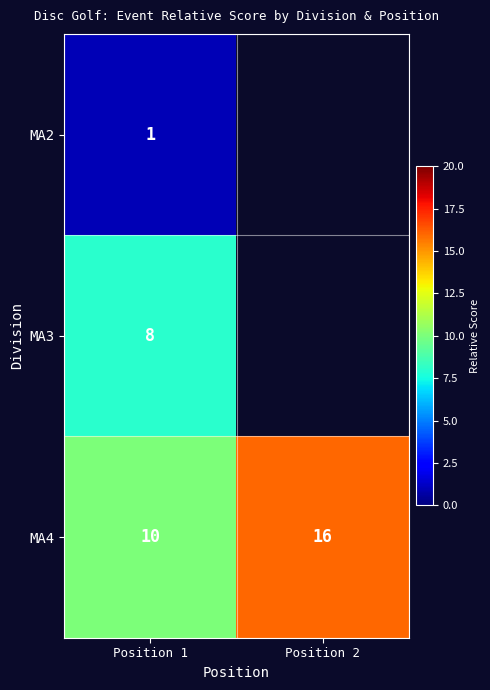

The MA4 series shows 5 at Position 1. True or false?

False